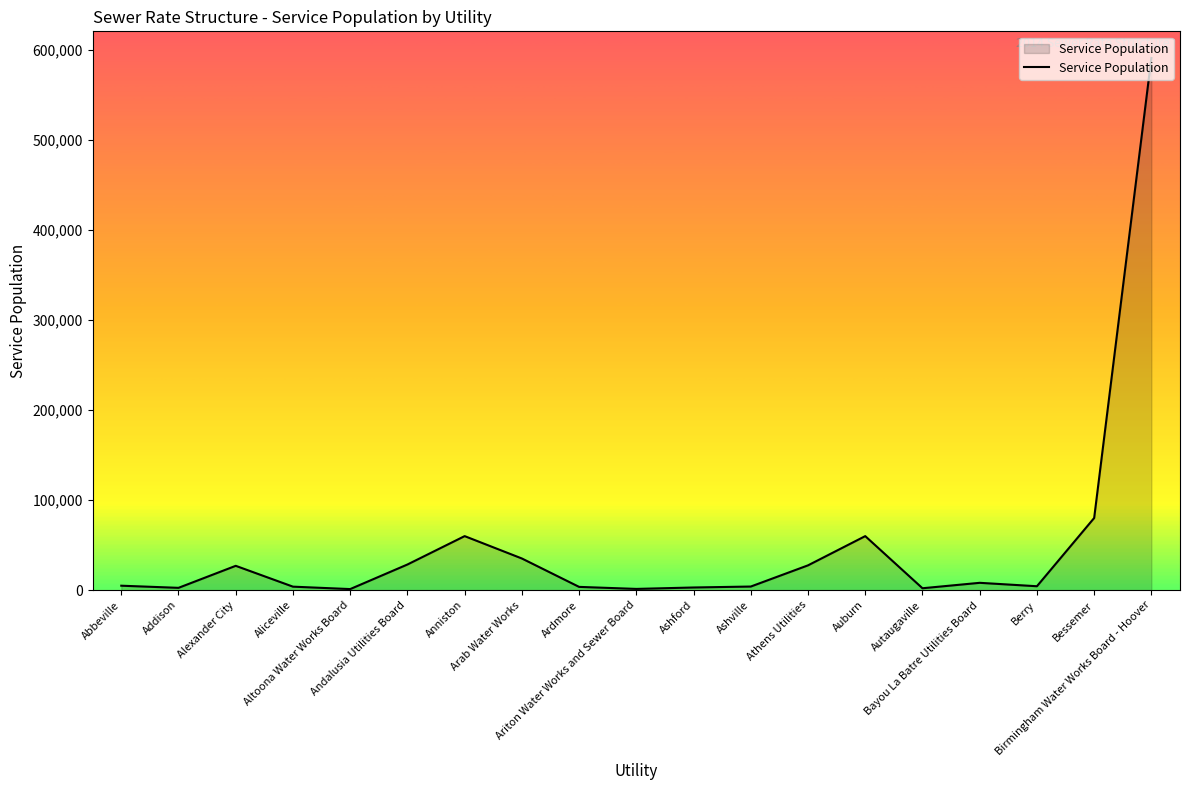

What is the average value?

49915